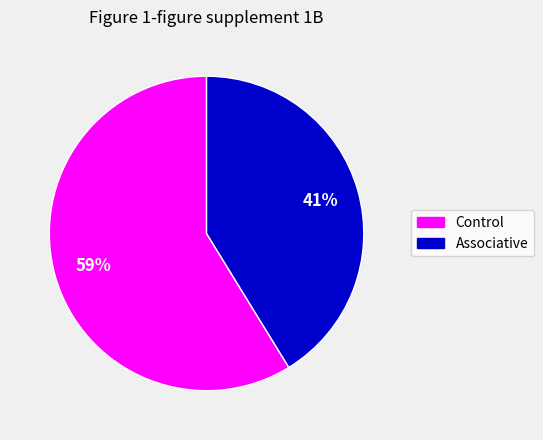

Is the sum of Control and Associative greater than half?

Yes